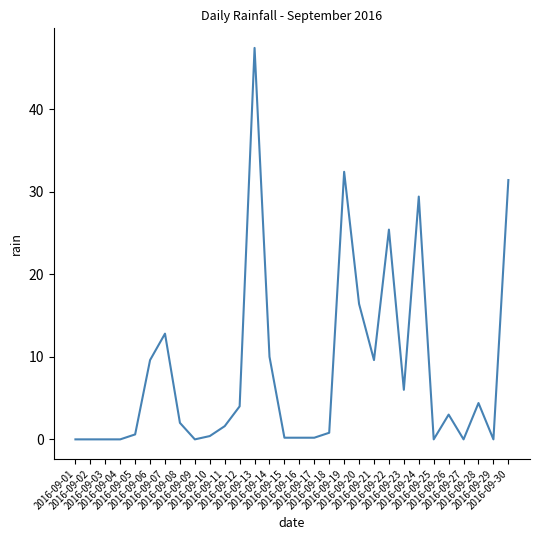

At which label is the value closest to 23?

2016-09-22